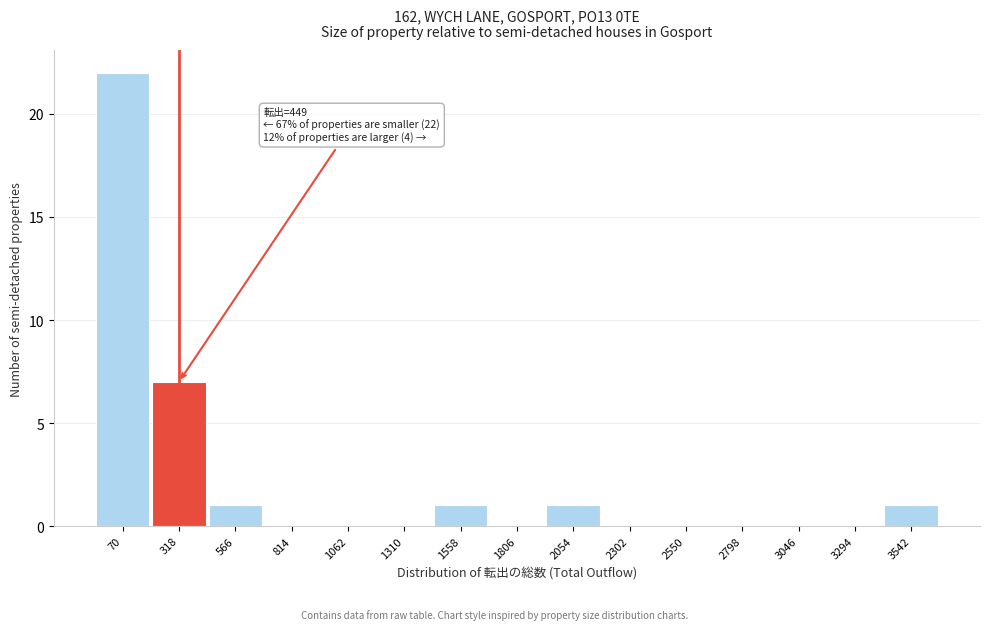

Reading right to left, extract all data points from this chart.

3542=1	3294=0	3046=0	2798=0	2550=0	2302=0	2054=1	1806=0	1558=1	1310=0	1062=0	814=0	566=1	318=7	70=22